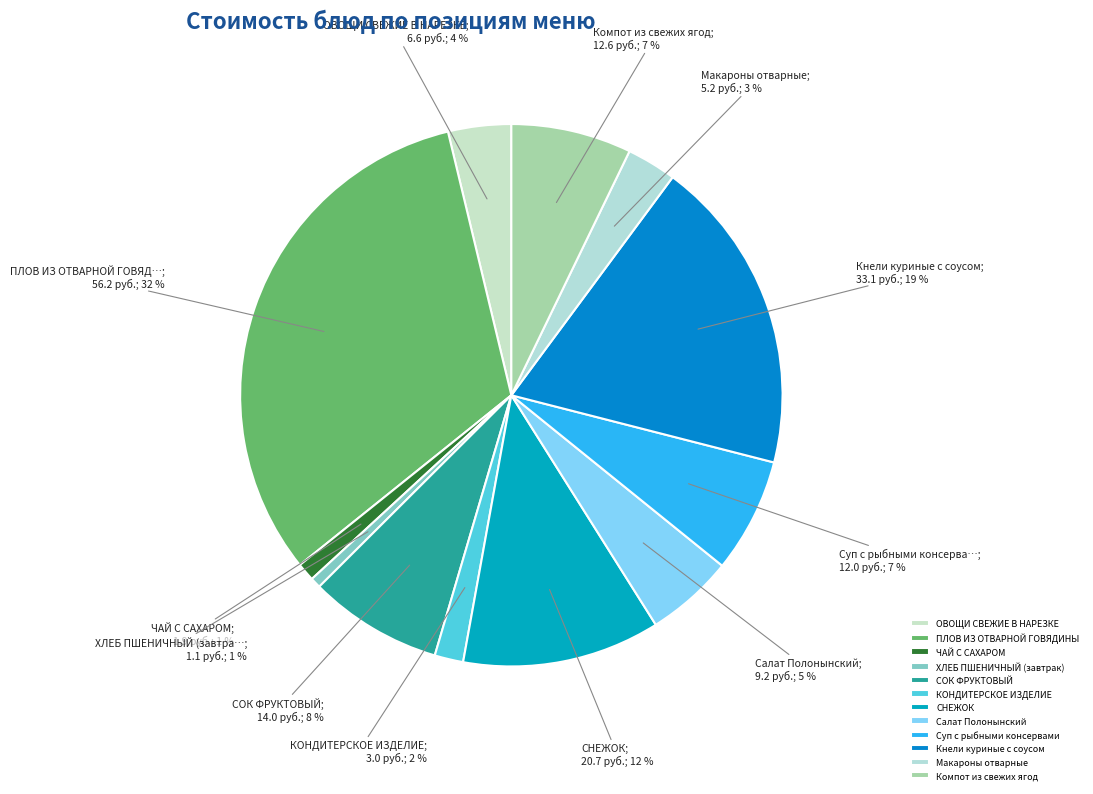

The Компот из свежих ягод slice represents 20% of the pie. True or false?

False